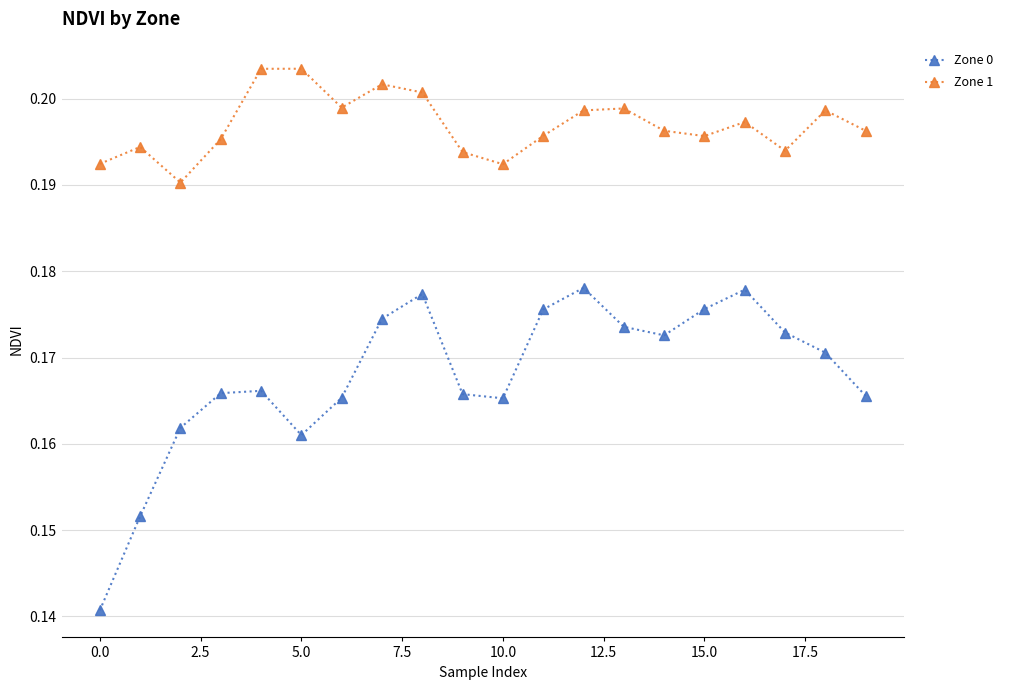

How many data points does each series have?

20